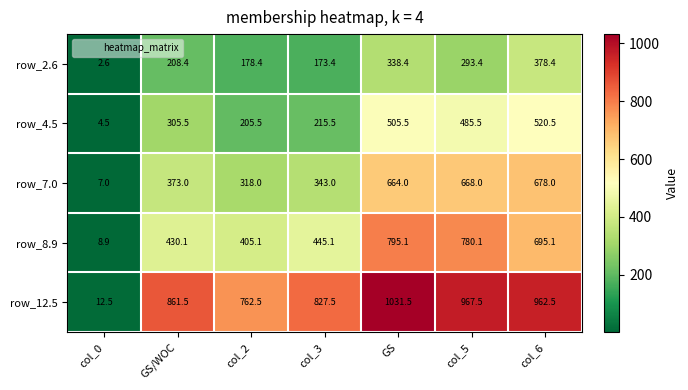

Between col_0 and GS, which series saw the biggest shift?

row_12.5